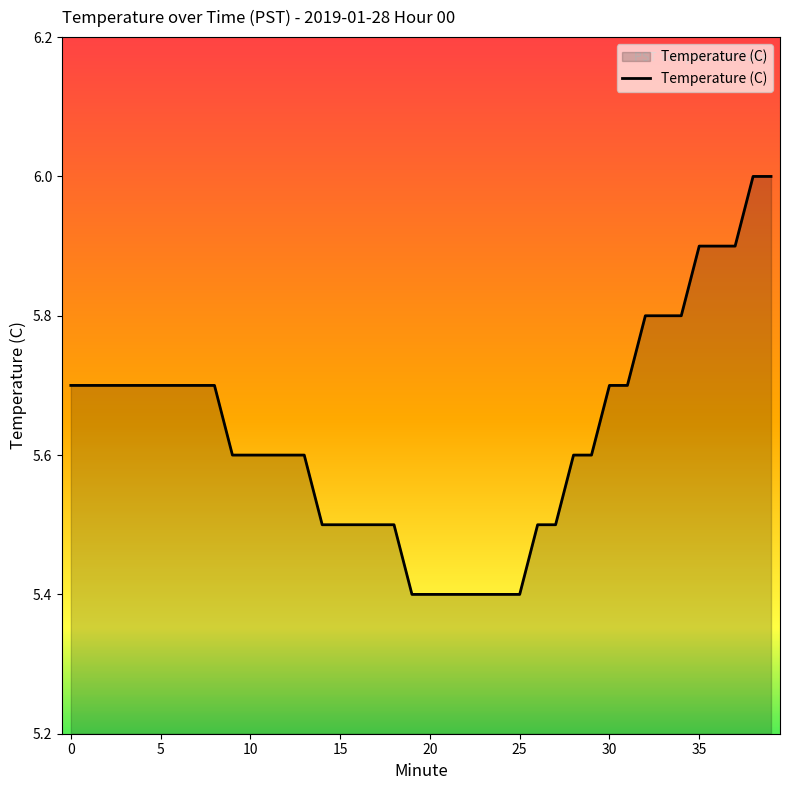

What is the minimum value shown in the chart?

5.4